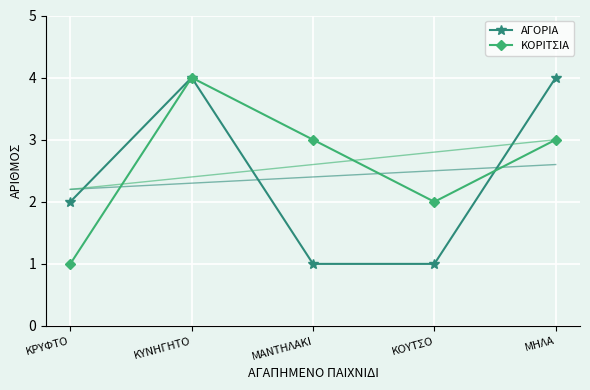

Which series has the largest total across all categories?

ΚΟΡΙΤΣΙΑ